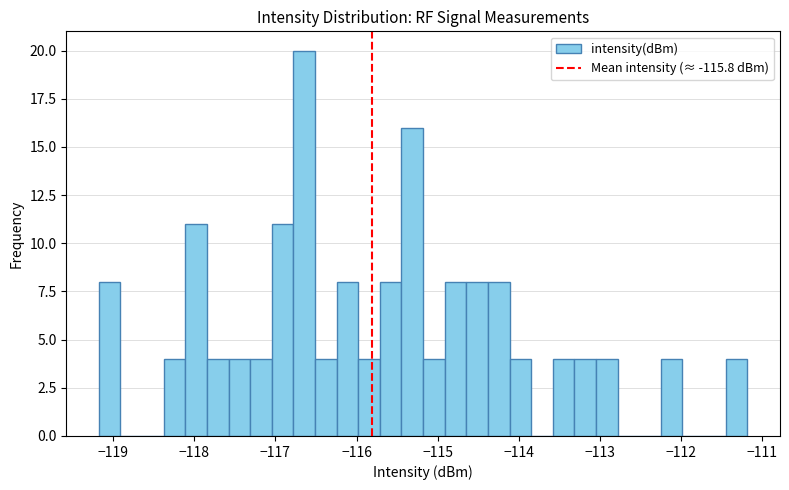

Around what value on the x-axis is the tallest bar? Give the approximate position of its centre, as read against the axis.

-116.6